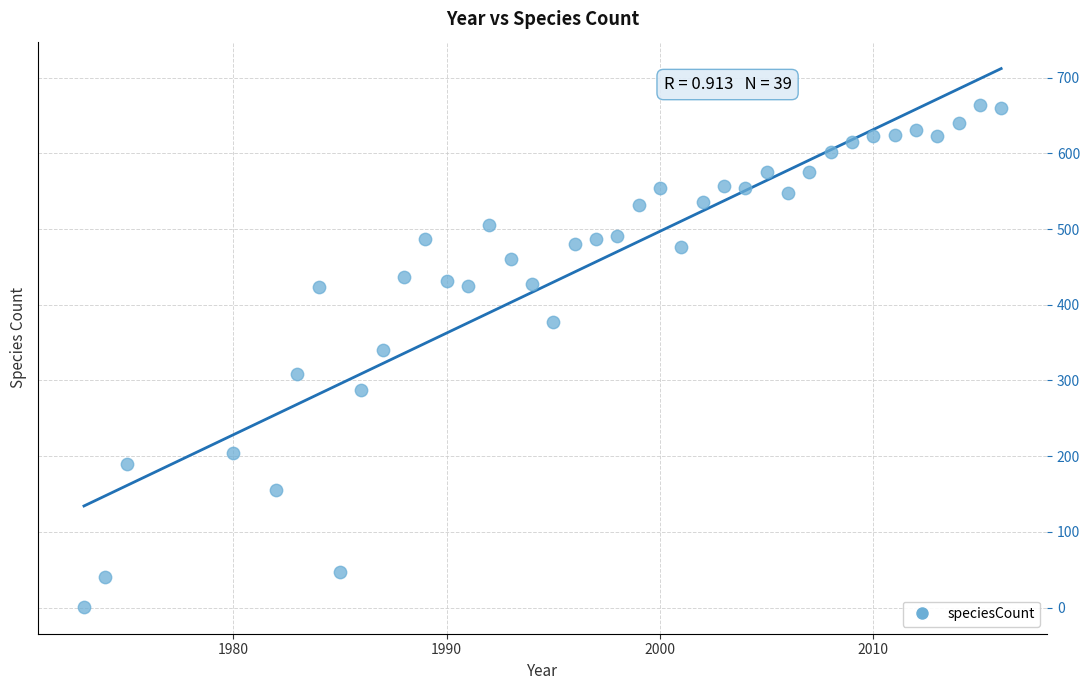

What Y value in the scatter plot is closest to 332?

340